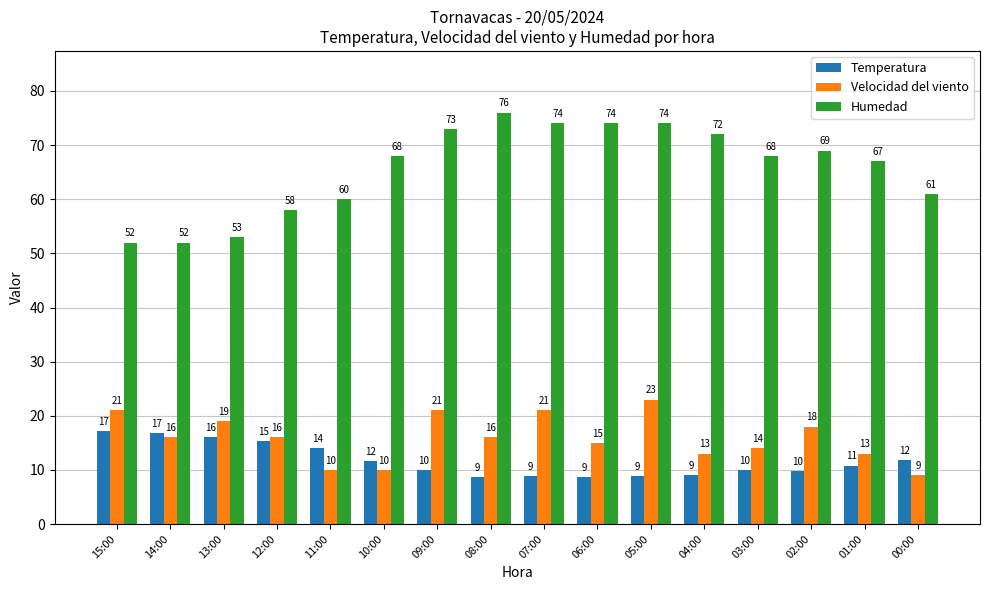

How many bars are there in each group?

3